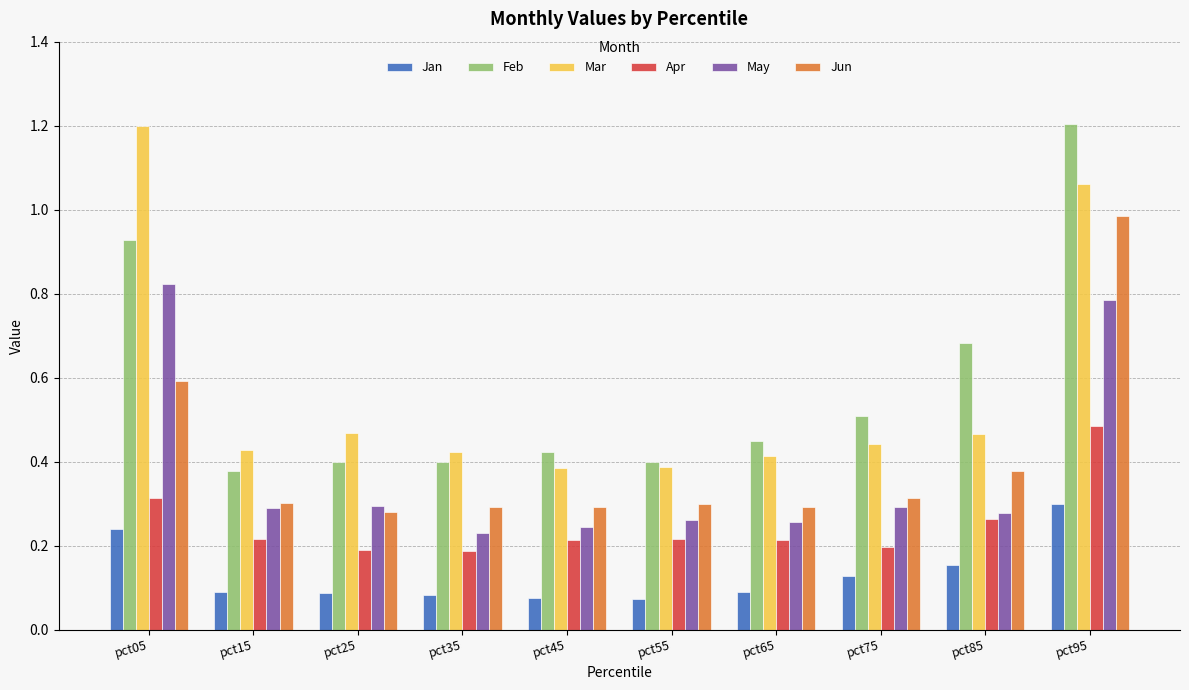

What is the difference between the second highest and minimum values in the May series?

0.6